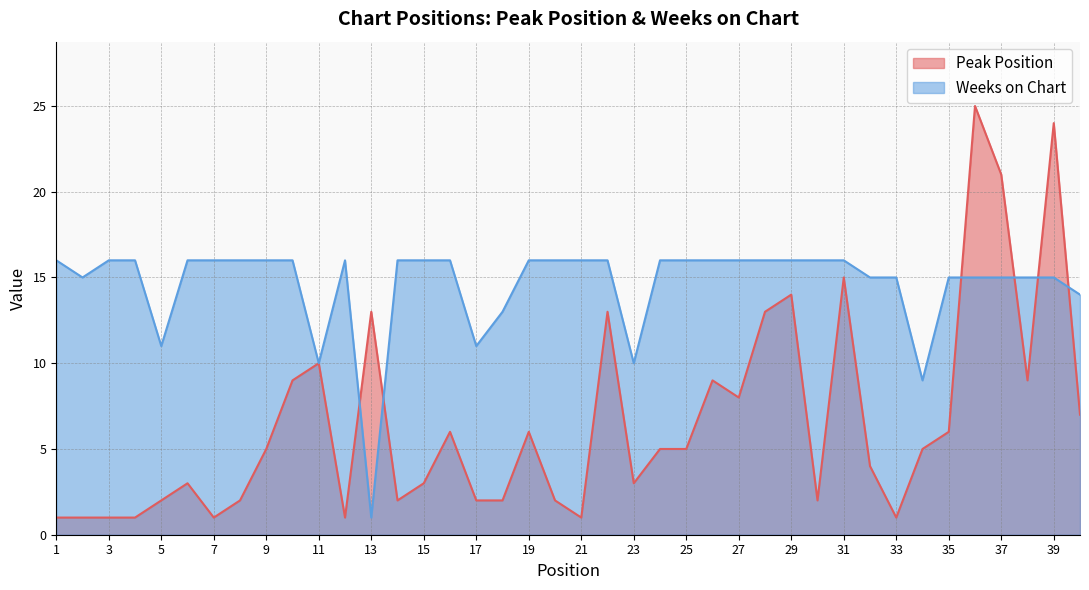

Which series has the largest range (max minus min)?

Peak Position